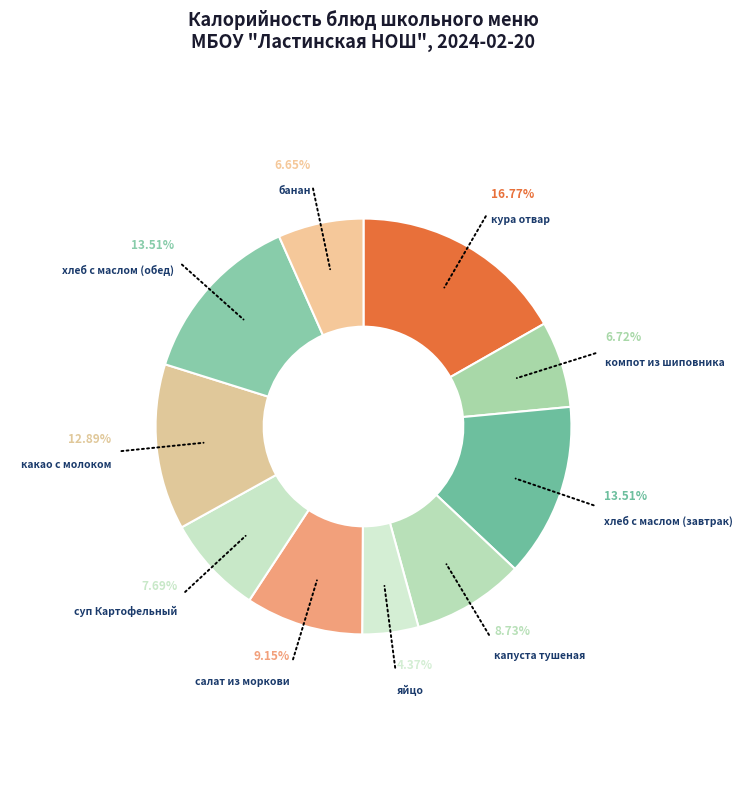

Count the number of slices in the pie.

10